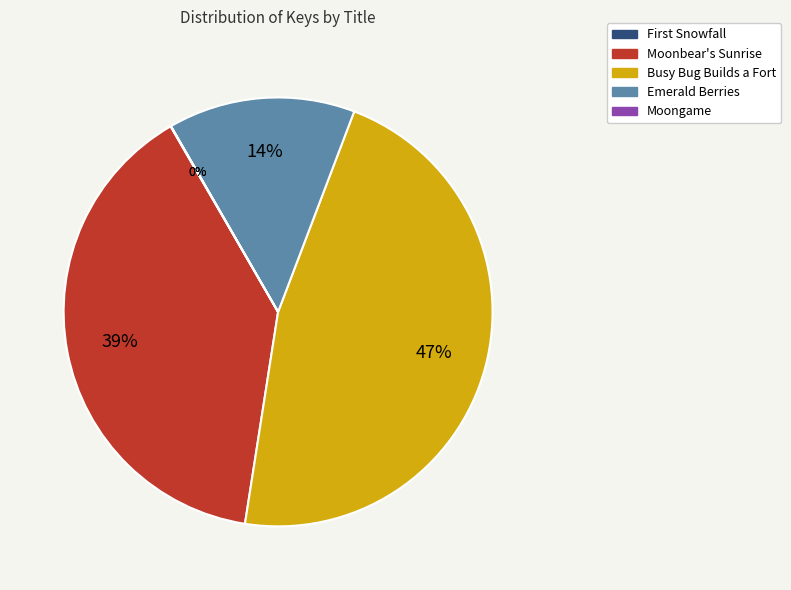

Does Emerald Berries represent more than half of the total?

No